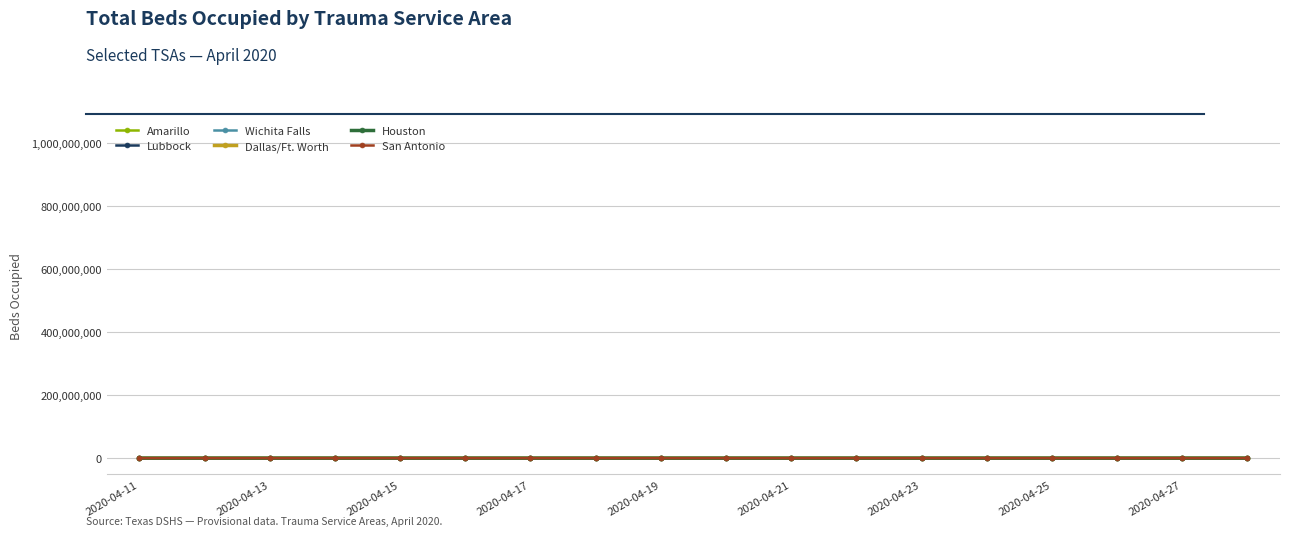

Does the chart display data point markers on the line(s)?

Yes